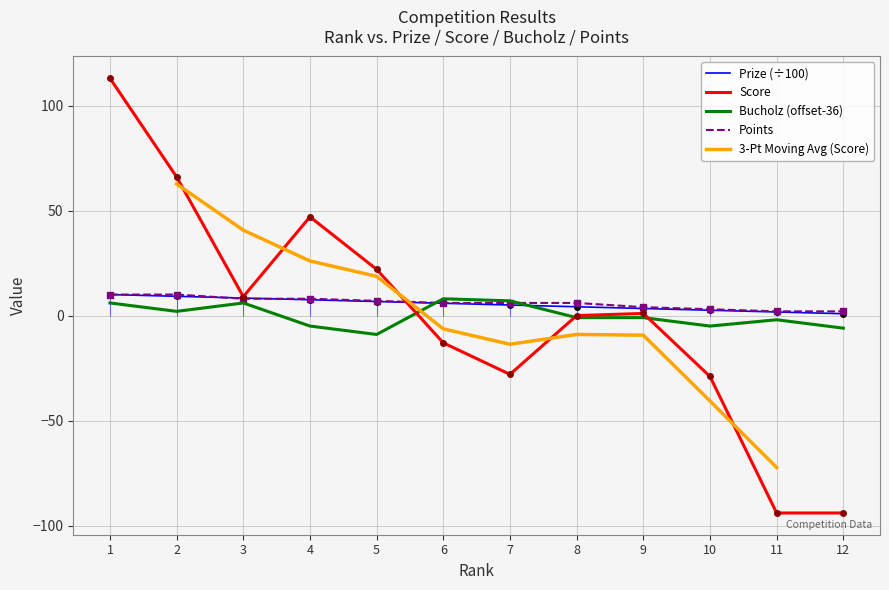

Between 3 and 10, which series saw the biggest shift?

Score